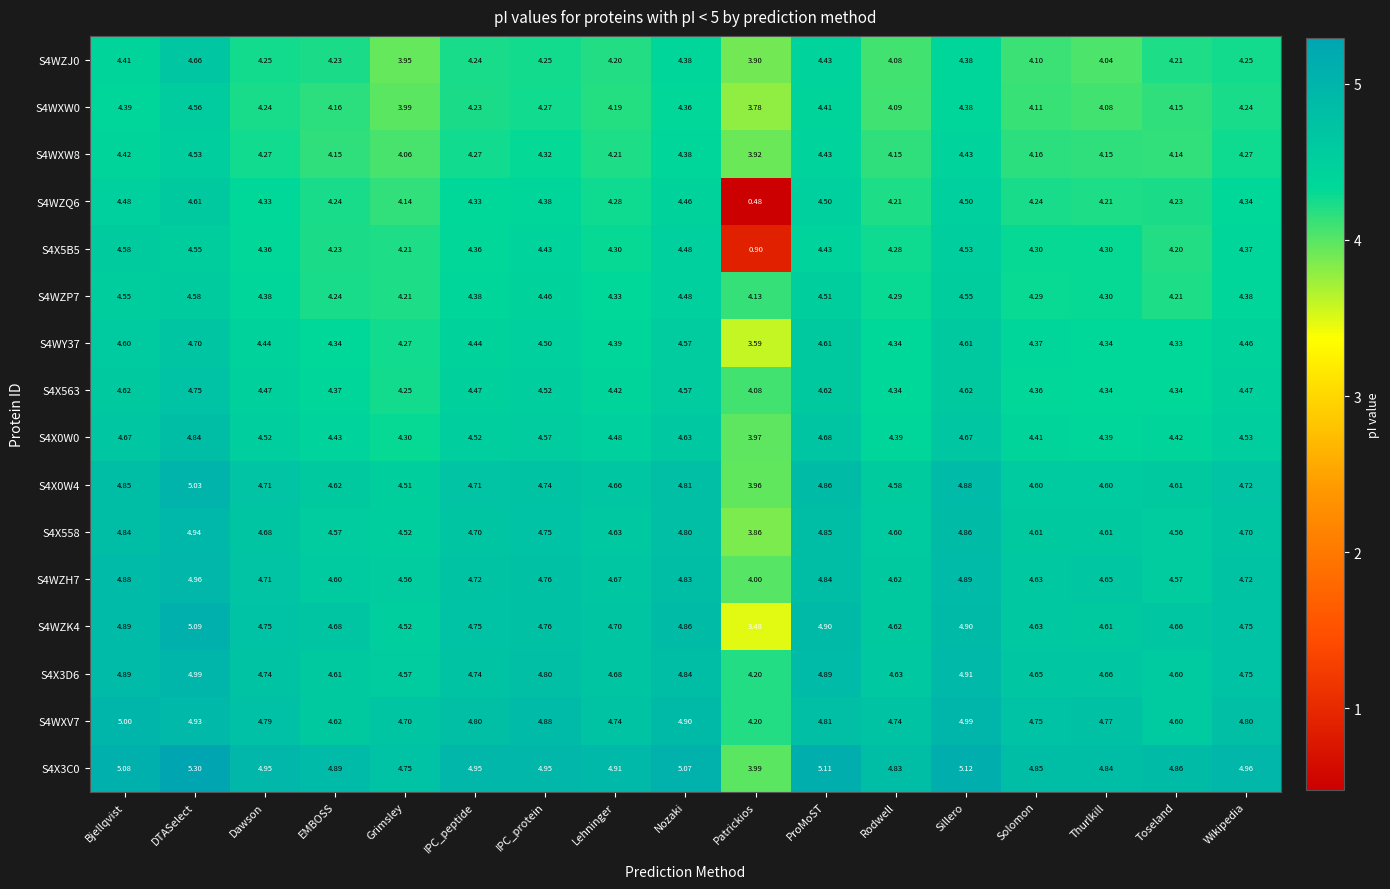

Where is S4WXW8 nearest to the value 4?

Grimsley